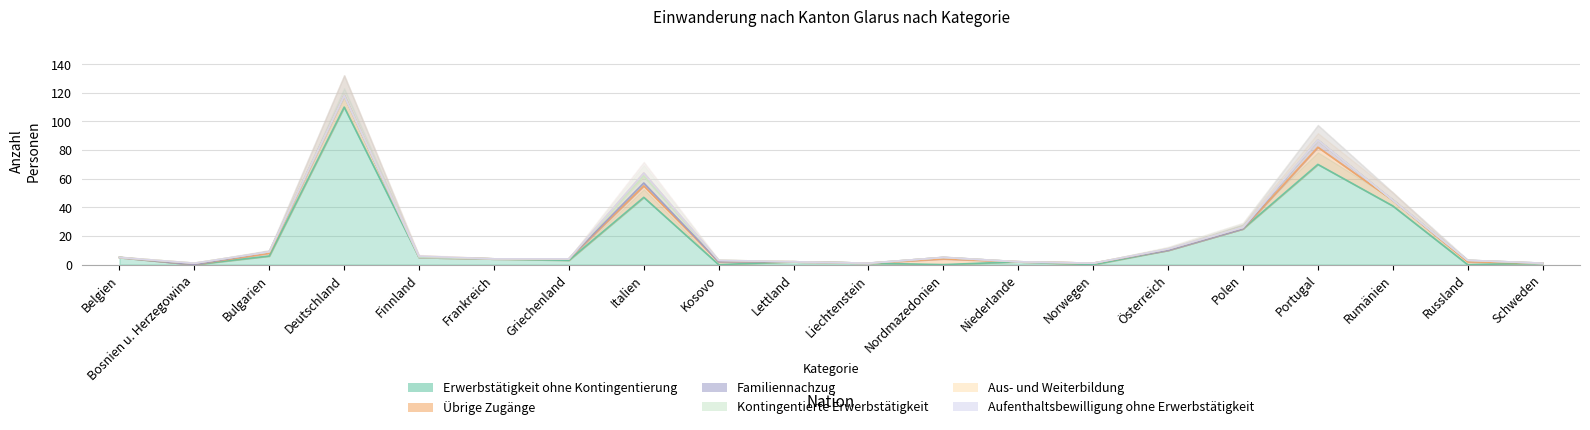

Is it true that Kontingentierte Erwerbstätigkeit equals -2 at Norwegen?

False